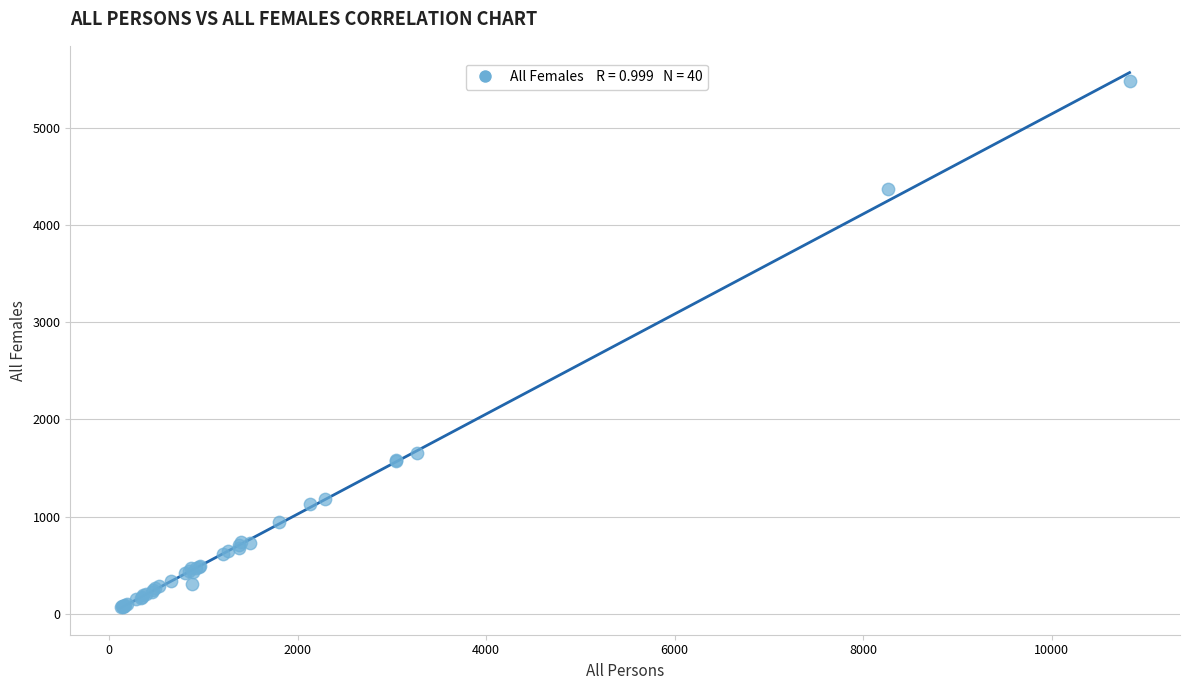

What Y value in the scatter plot is closest to 2773?

1653